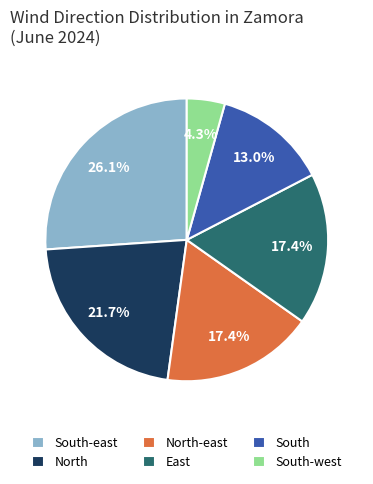

Which slice is the smallest?

South-west